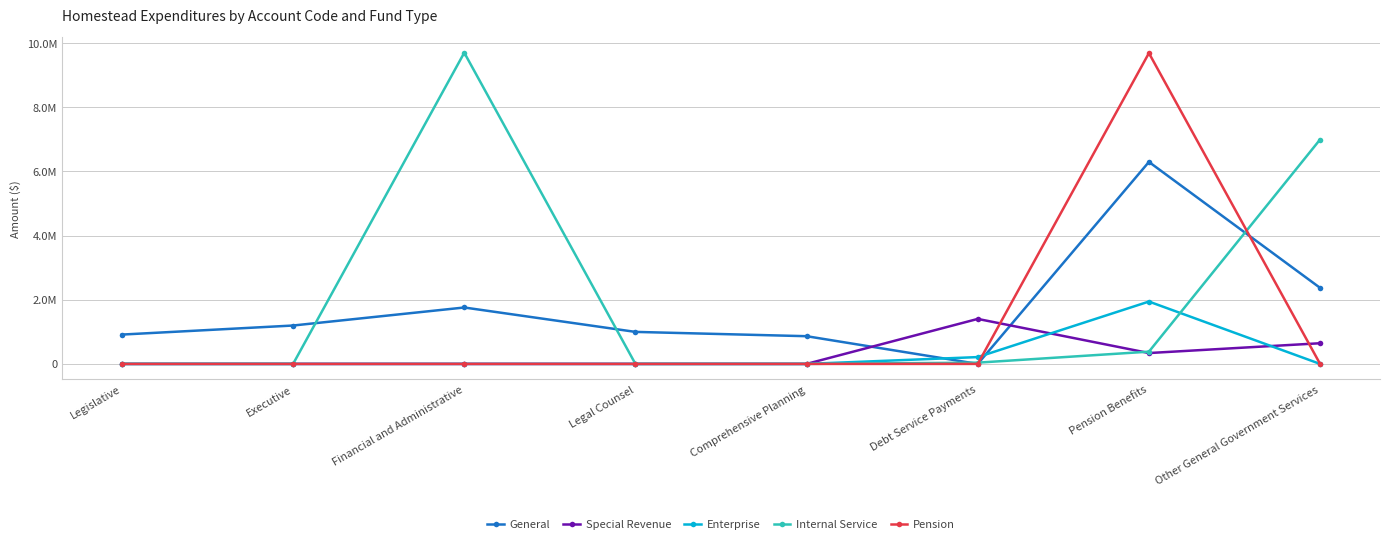

What are all the series names shown in the legend?

General, Special Revenue, Enterprise, Internal Service, Pension